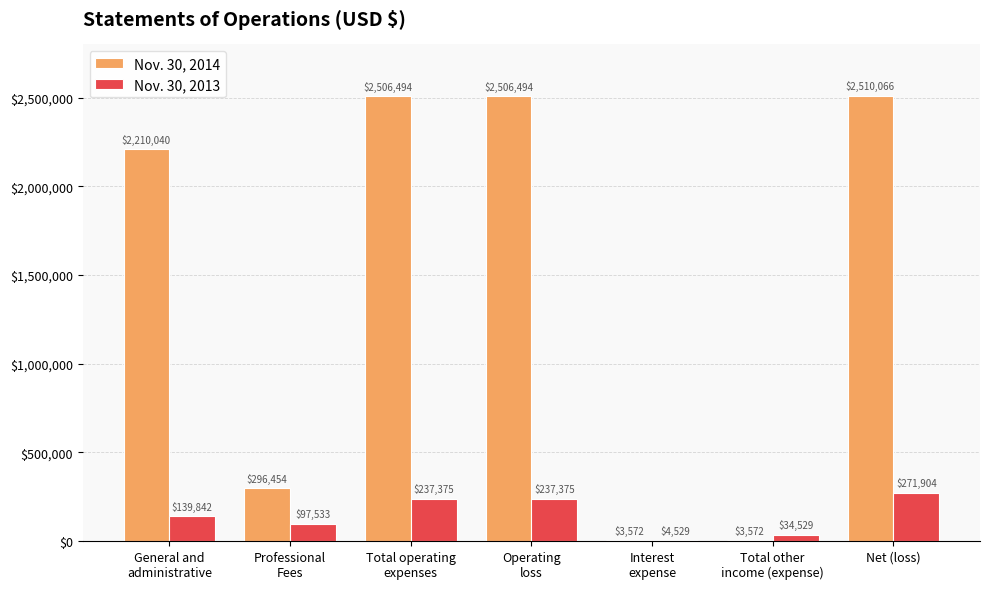

Which series has the largest total across all categories?

Nov. 30, 2014